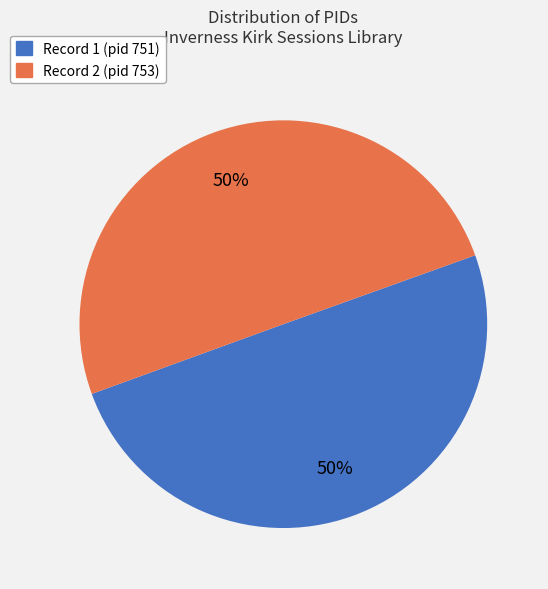

True or false: Record 2 (pid 753) accounts for 62% of the total.

False